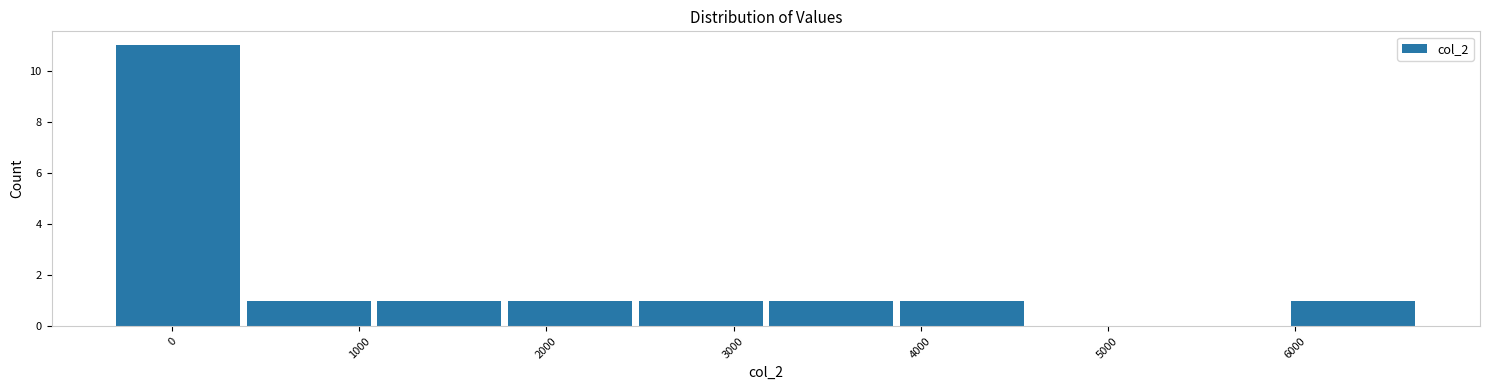

How tall is the bar that spans 3200 to 3900 on the x-axis? Neither the bar edges nor the heights are printed on the chart, so give them approximately, as read against the axes.

1